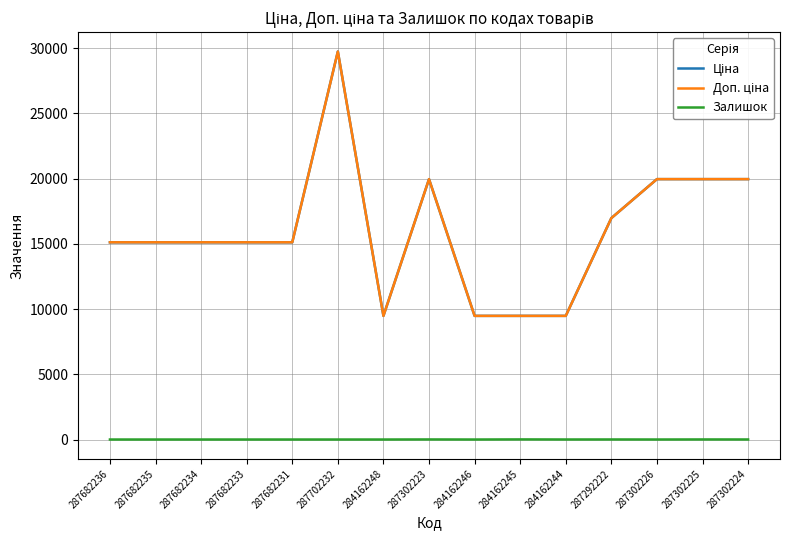

True or false: Доп. ціна and Залишок intersect in this chart.

False